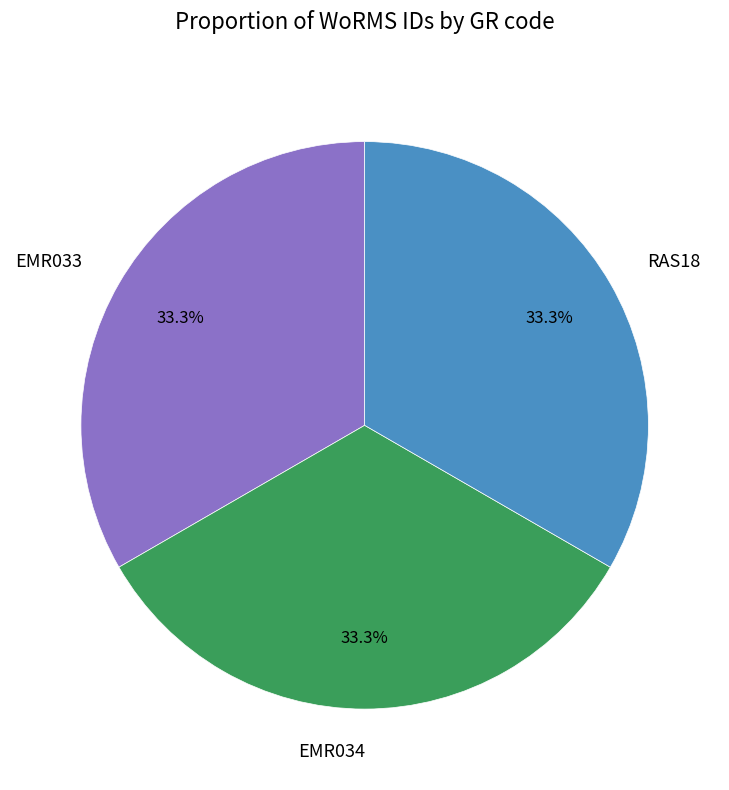

Is EMR034 the majority of the pie?

No